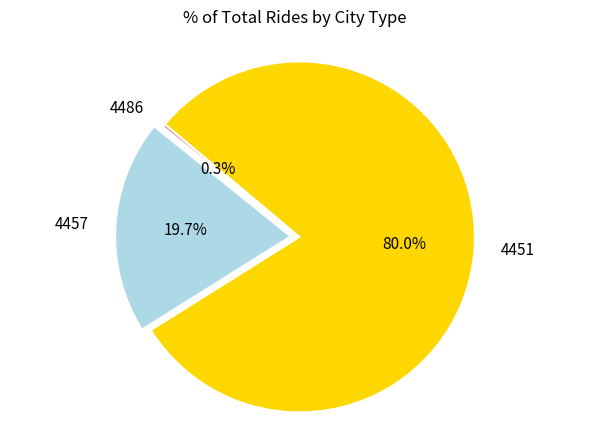

Count the number of slices in the pie.

3